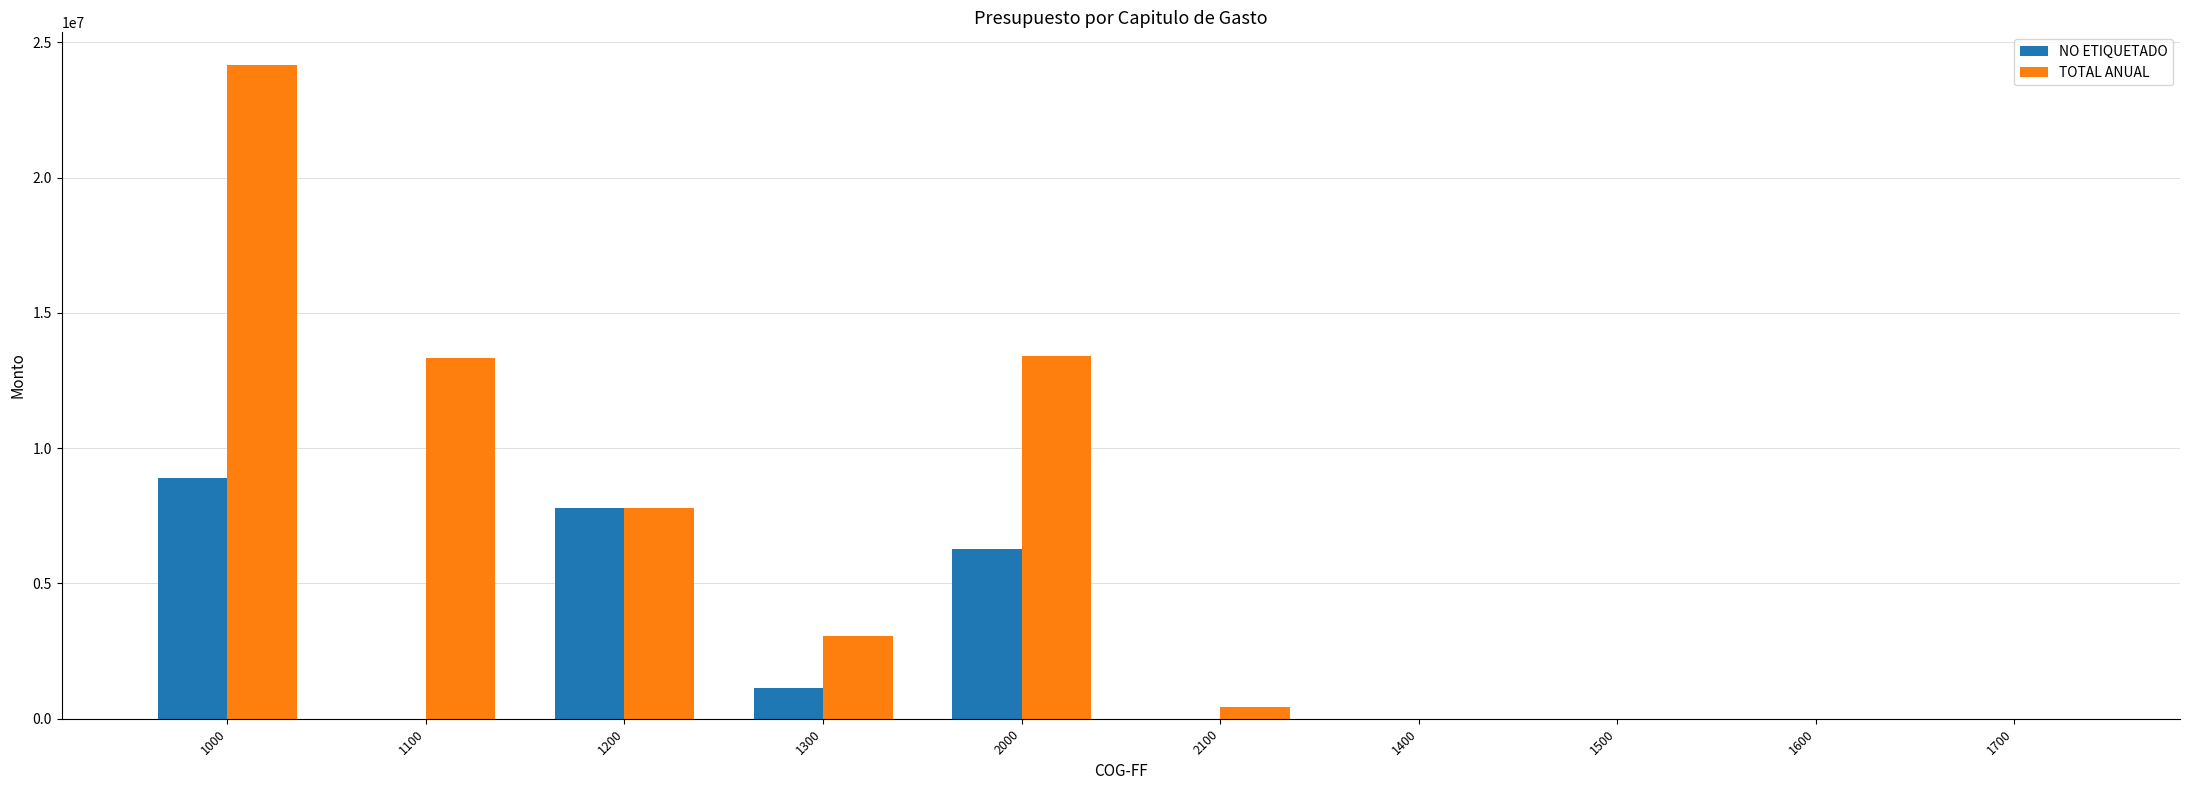

What is the greatest value displayed?

24162273